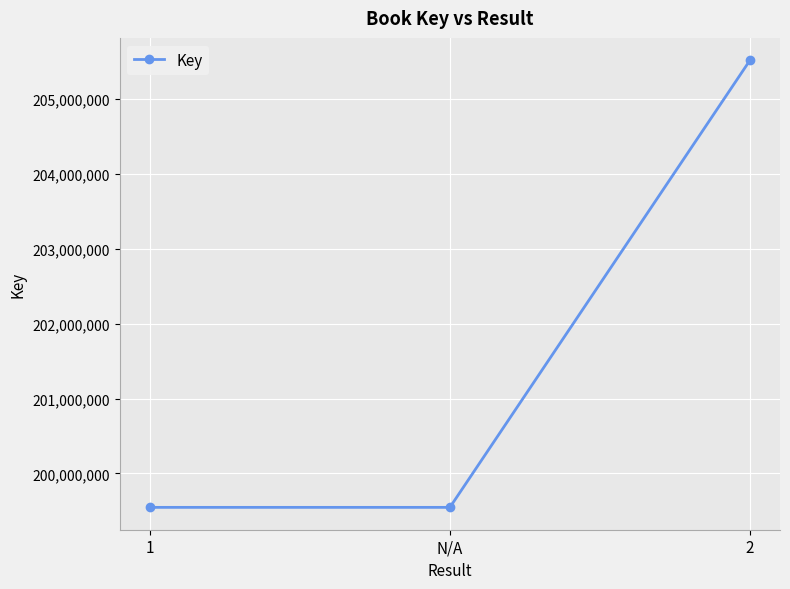

What is the label of the 3rd point from the right?

1